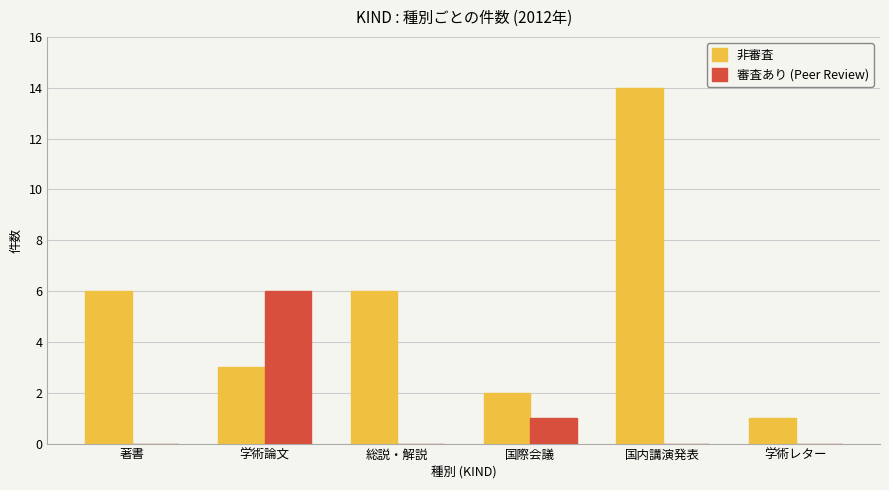

Is it true that 審査あり (Peer Review) equals -3 at 学術レター?

False